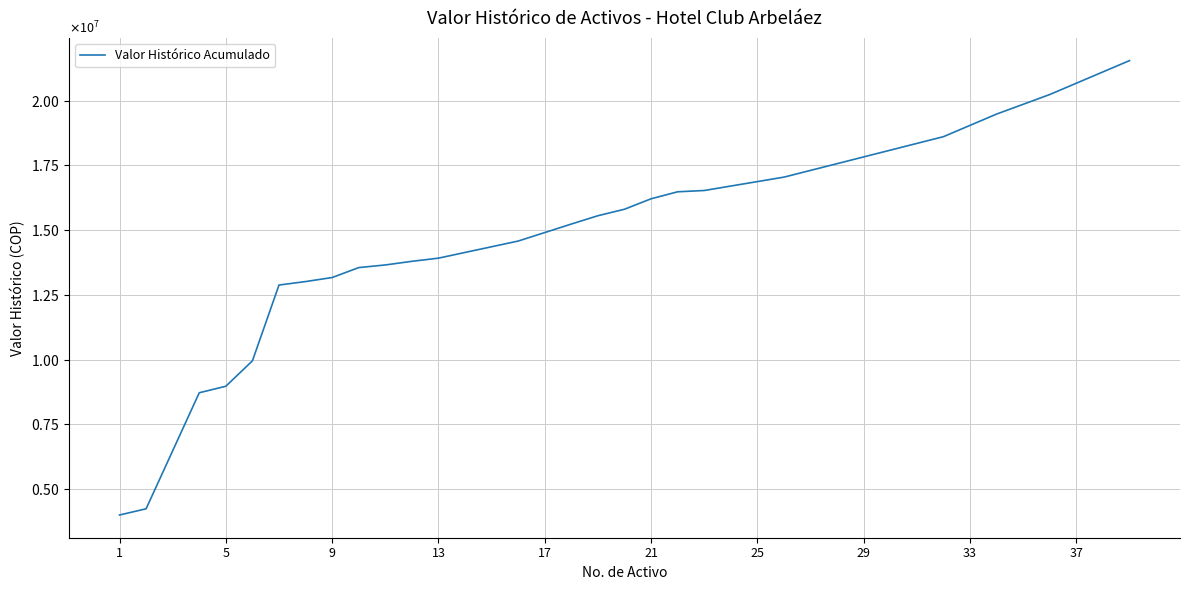

Does the chart display data point markers on the line(s)?

No